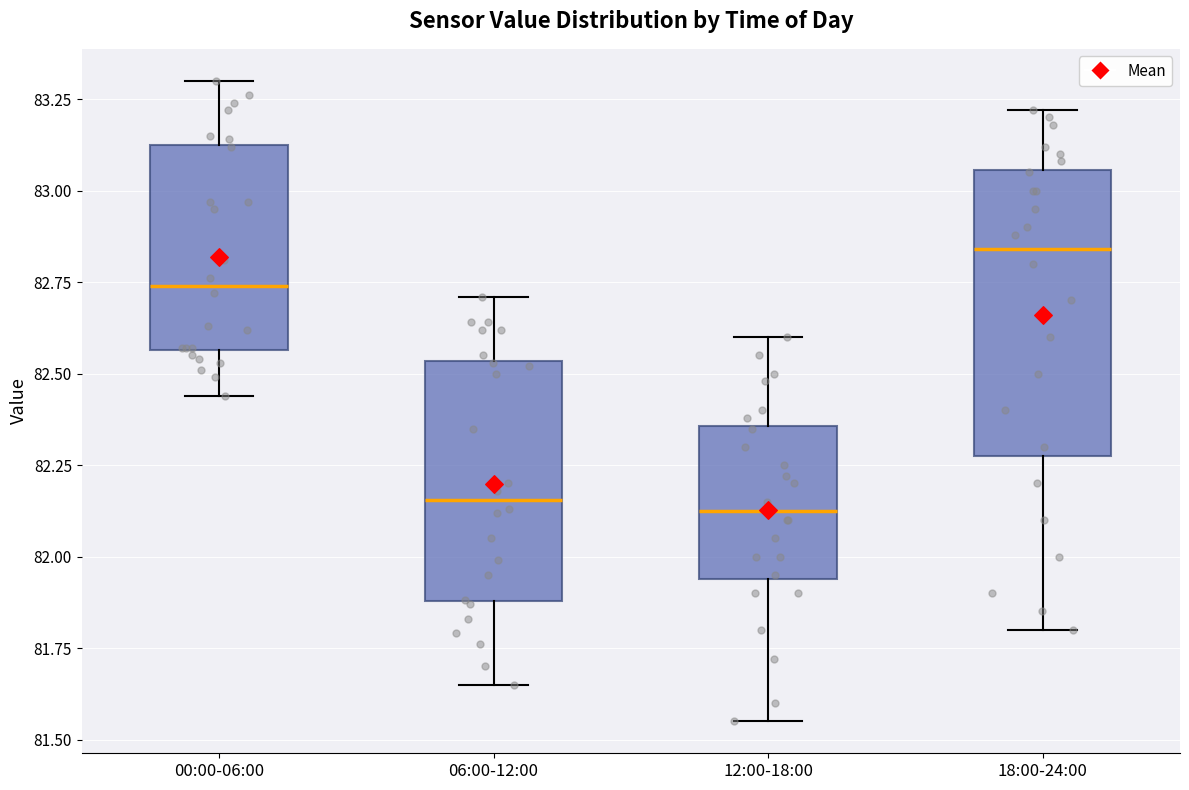

Where is the upper edge of the box for 12:00-18:00 on the y-axis? The values are not printed on the chart, so give them approximately, as read against the axis.

82.35